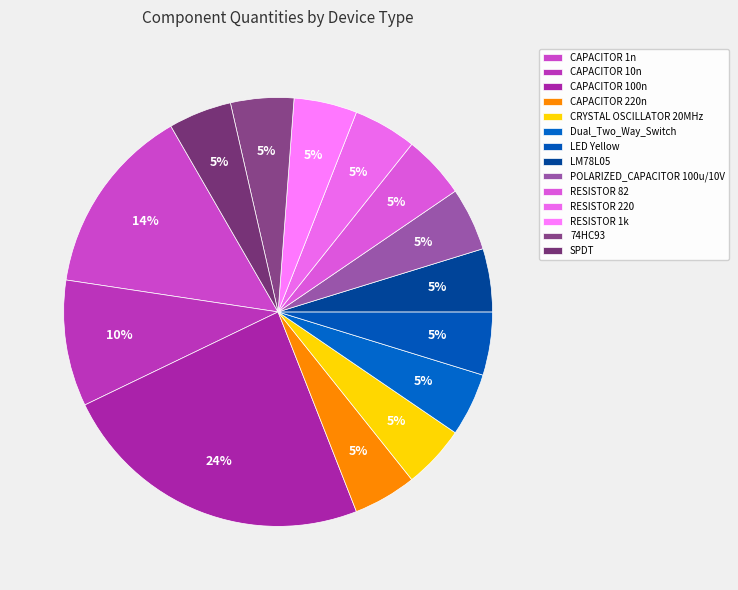

To the nearest percent, what percentage of the pie is CRYSTAL OSCILLATOR 20MHz?

5%